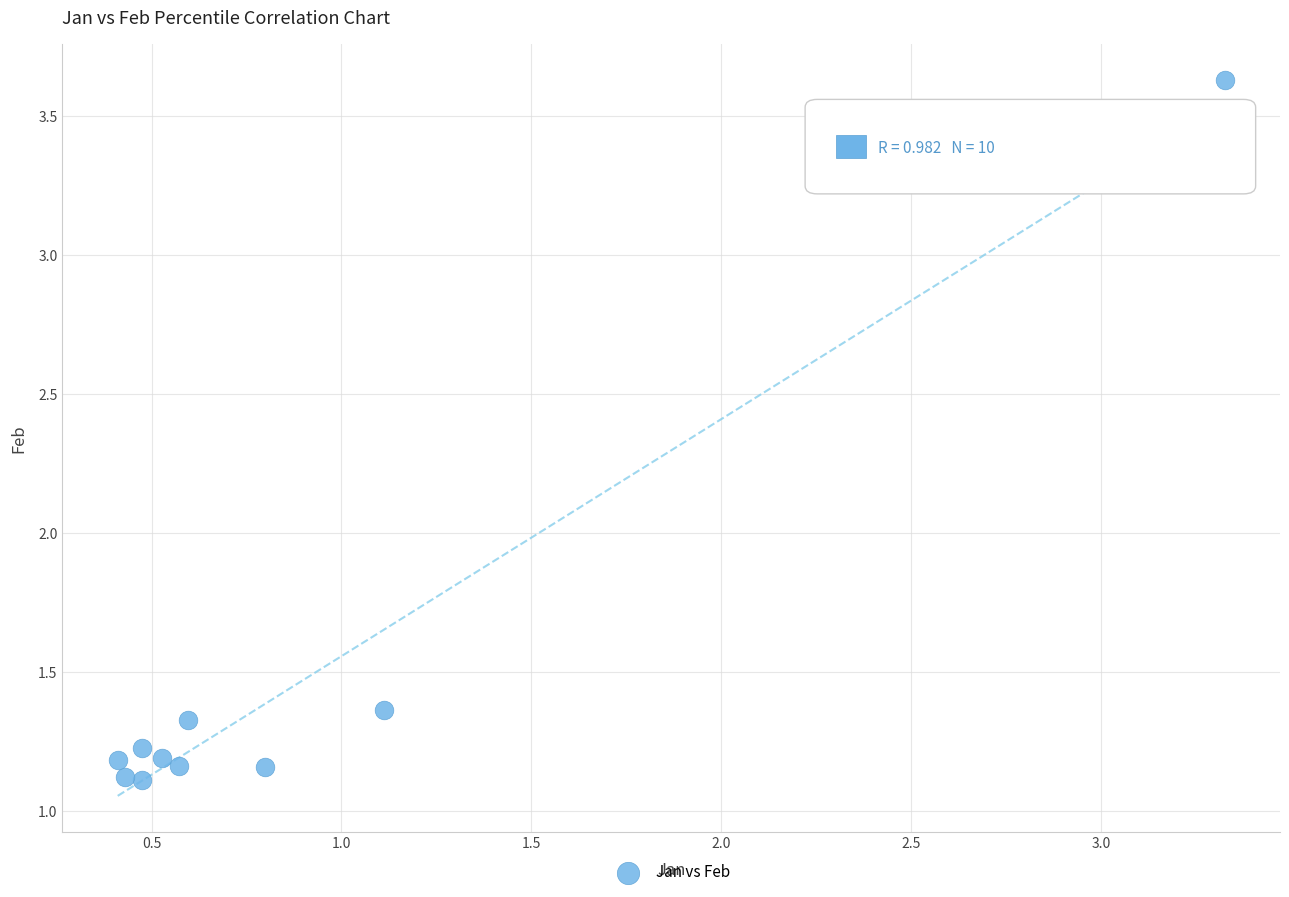

What is the range of X values (max minus min)?

2.9